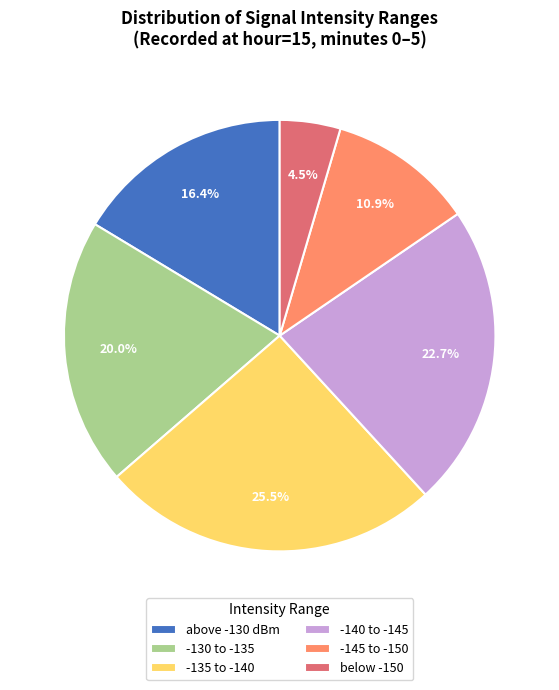

Approximately how many times larger is the value at -140 to -145 compared to -130 to -135?

1.1